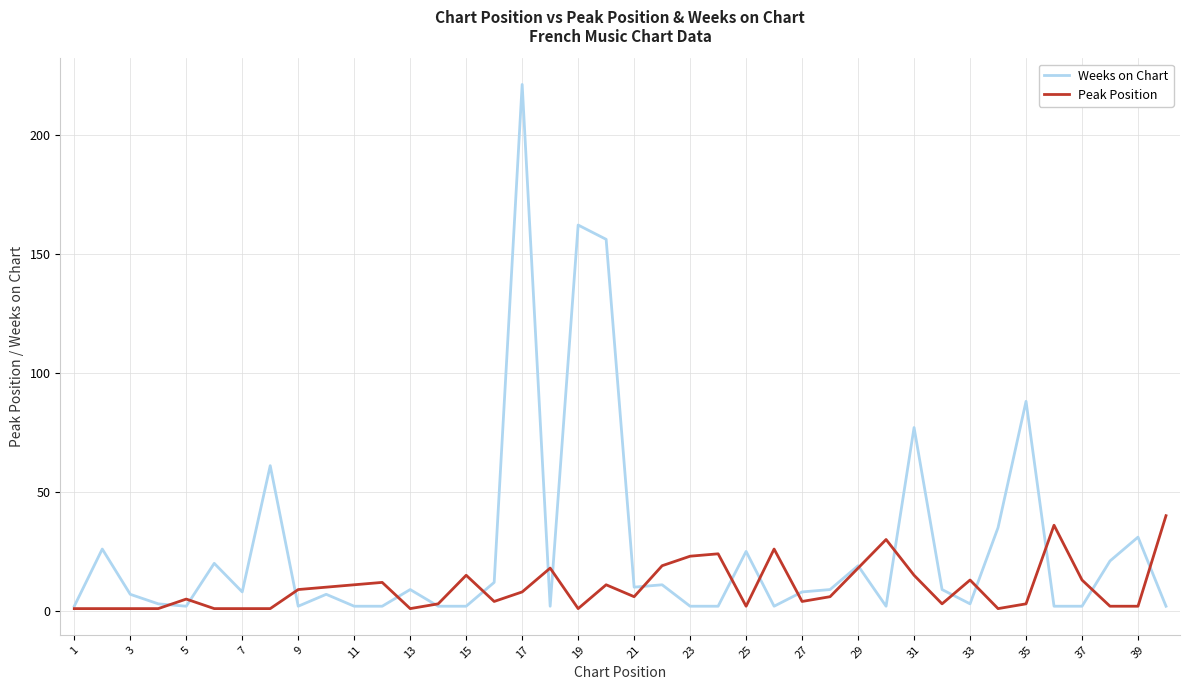

What is the greatest value displayed?

221